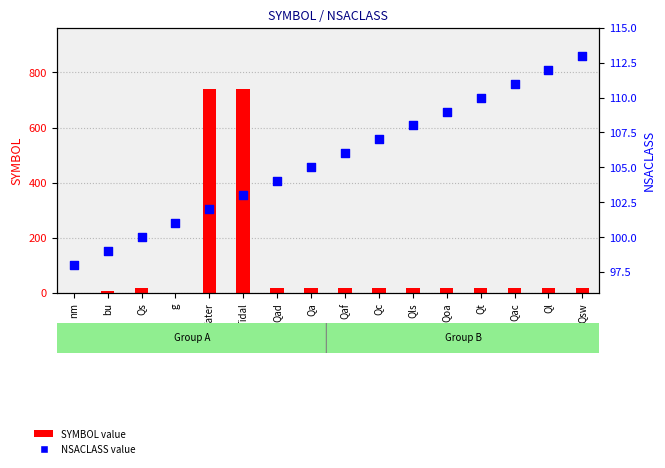

Is the value of SYMBOL at Qs greater than the value of NSACLASS at bu?

No